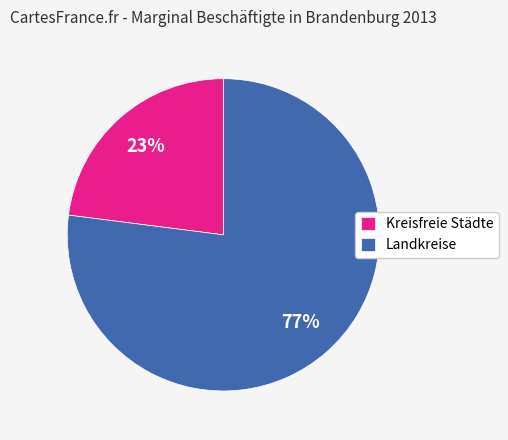

How many slices are in this pie chart?

2